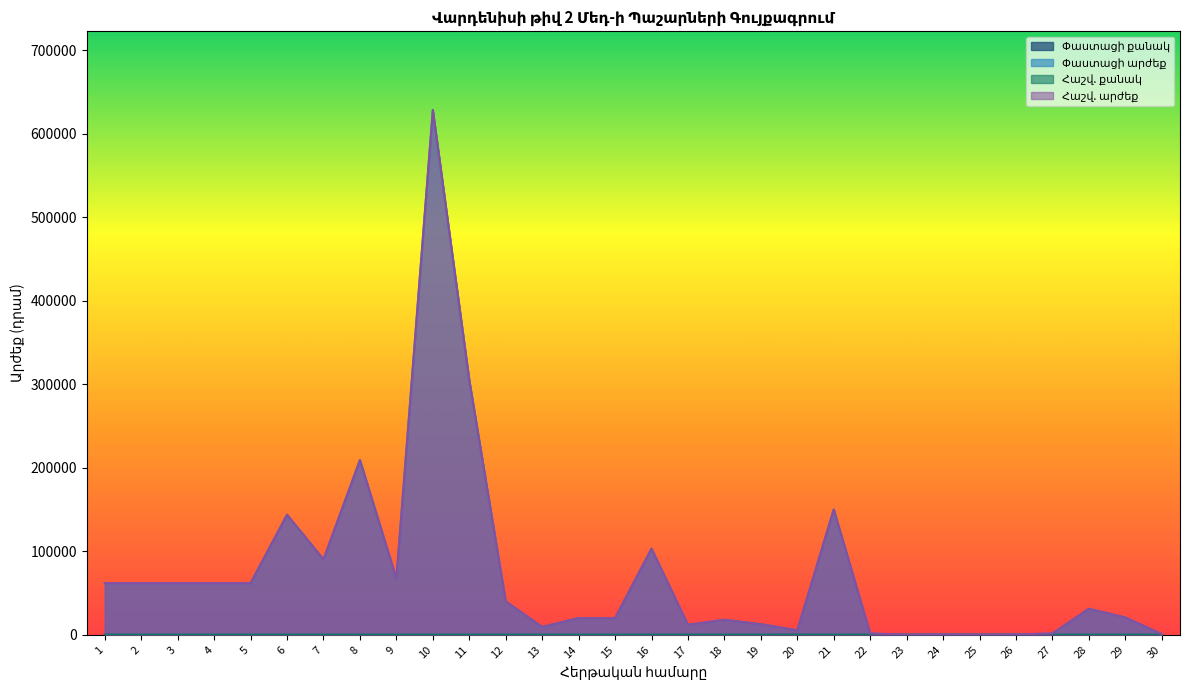

At 1, list the series in order from largest to smallest.

Փաստացի արժեք, Հաշվ. արժեք, Փաստացի քանակ, Հաշվ. քանակ